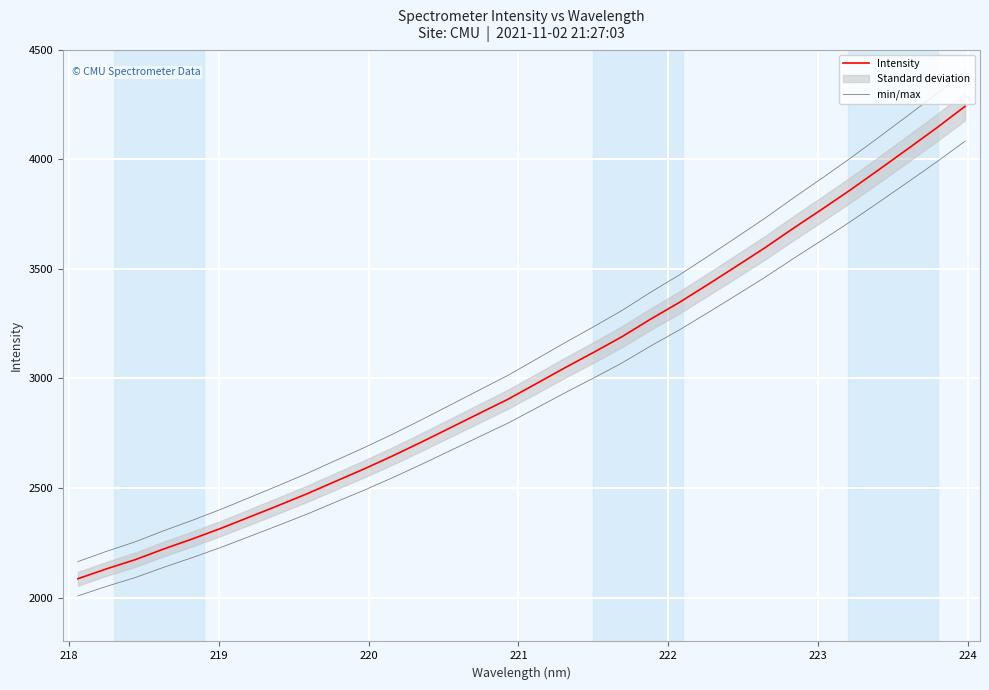

True or false: min/max has more than 1 interior local peaks.

False